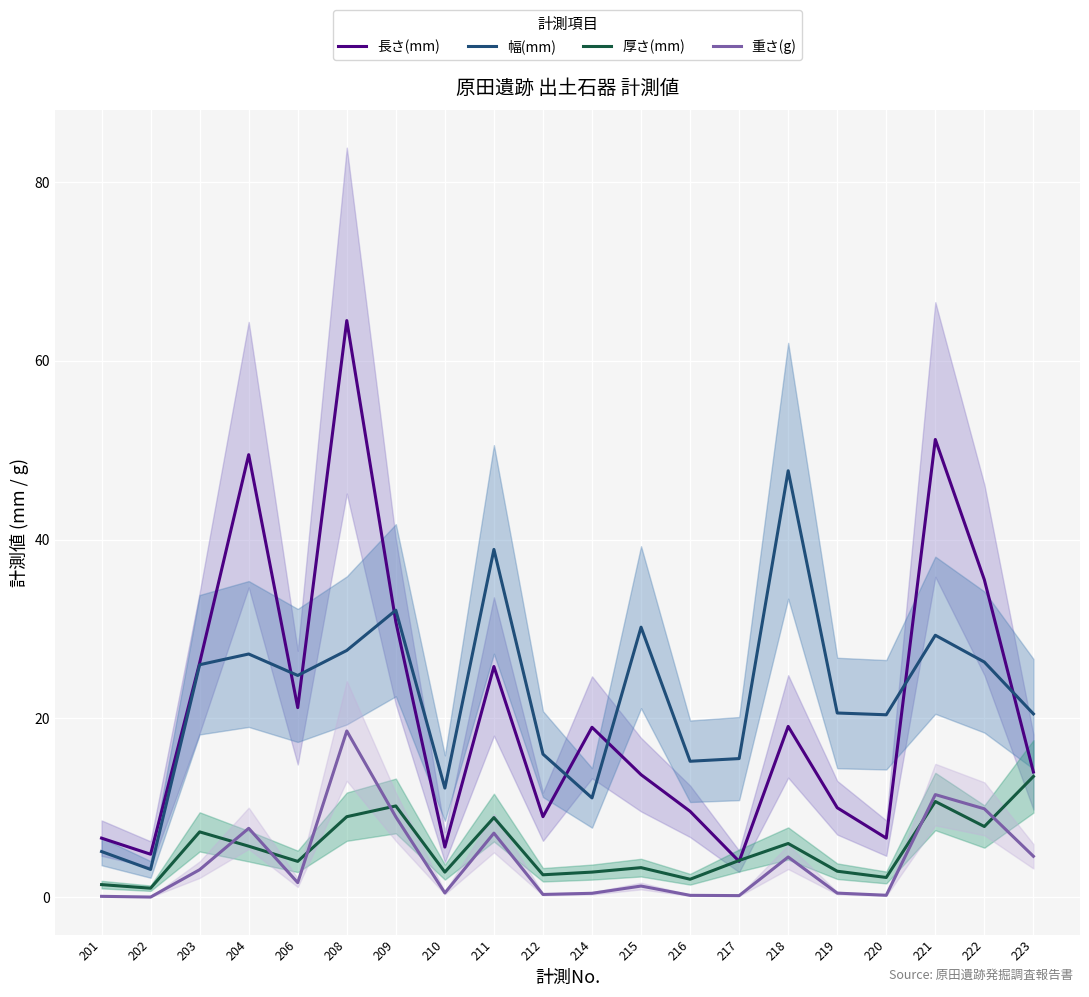

List the series in order of their peak value, highest first.

長さ(mm), 幅(mm), 重さ(g), 厚さ(mm)